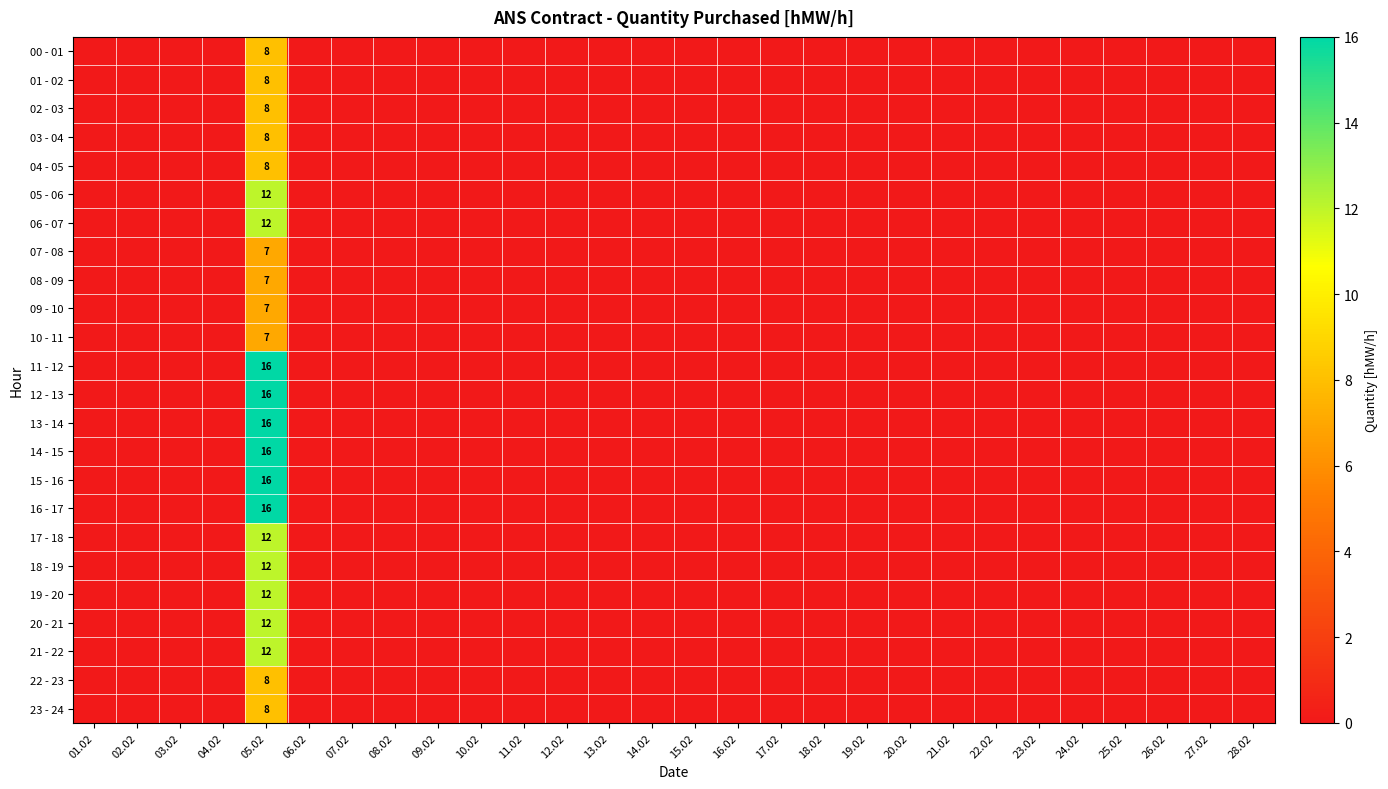

What is the spread (max minus min) of values at 05.02?

9